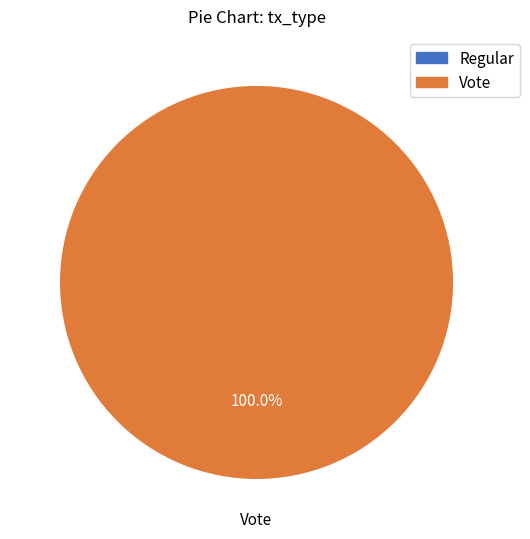

Does Vote represent more than half of the total?

Yes